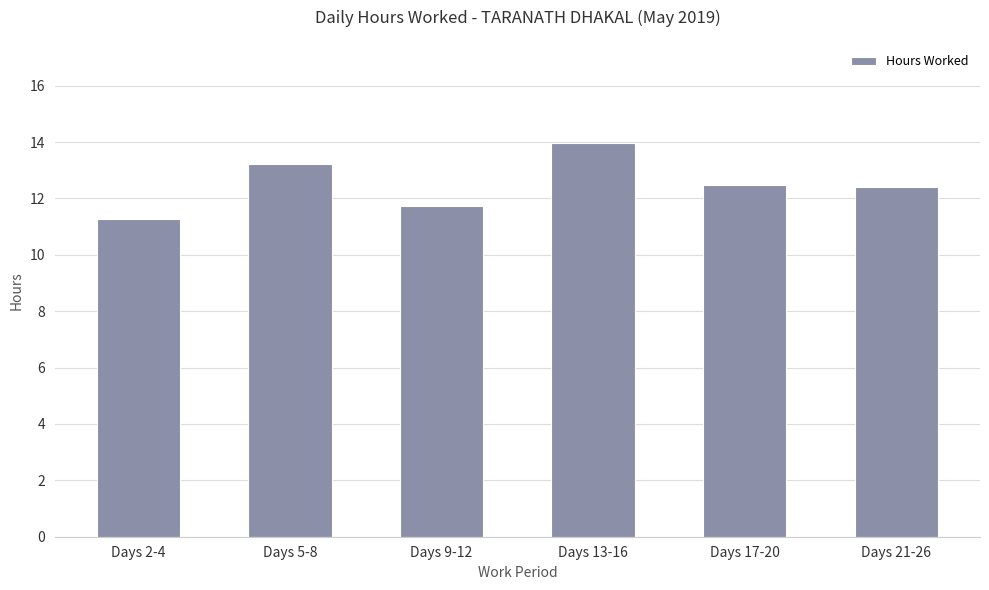

Between Days 13-16 and Days 17-20, which is larger?

Days 13-16